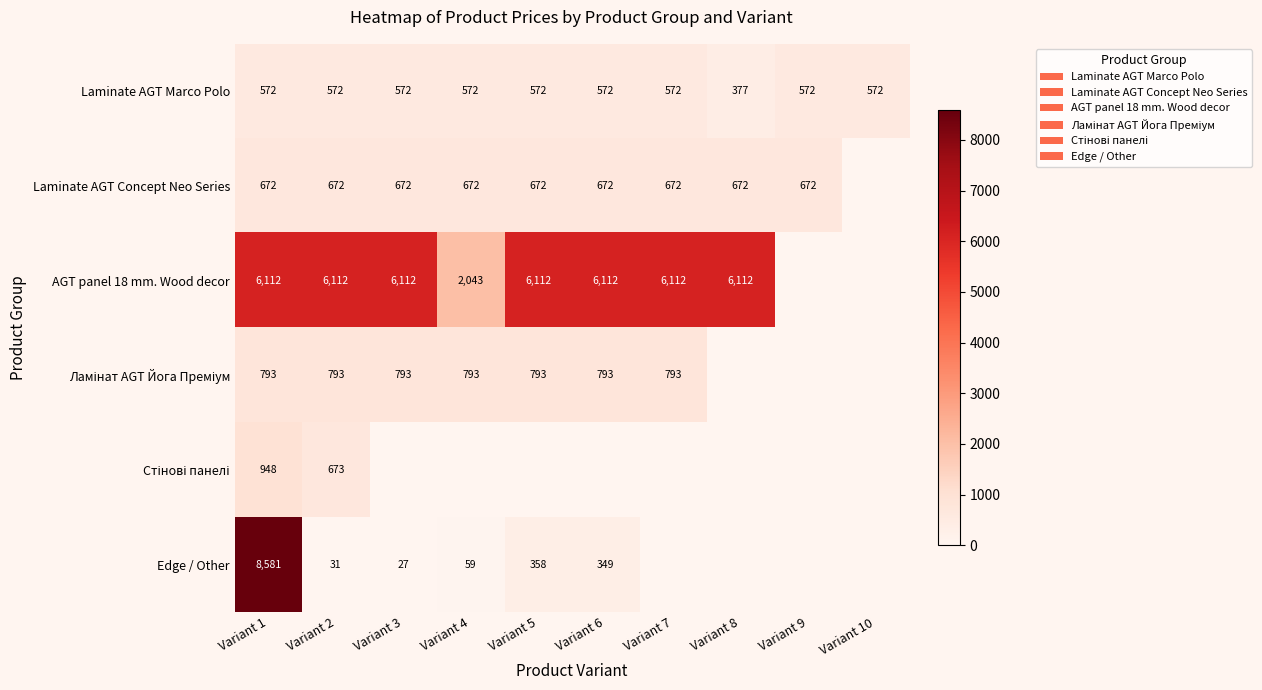

At how many categories does at least one series exceed 670?

9